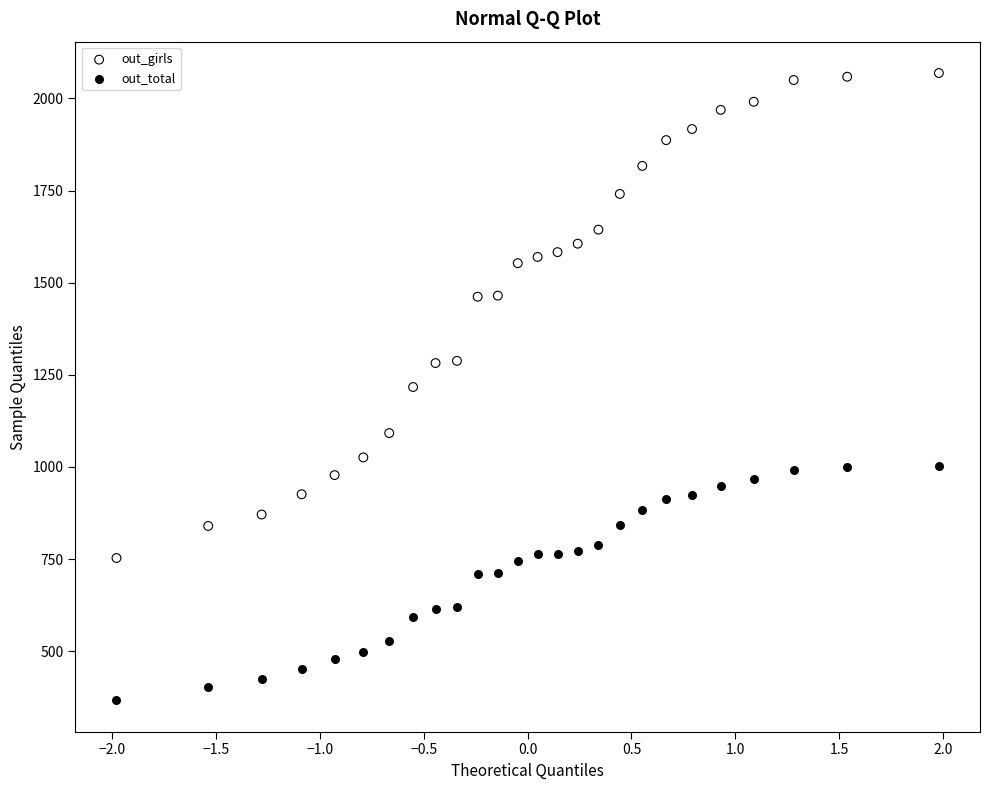

Which series reaches the maximum Y coordinate?

out_girls